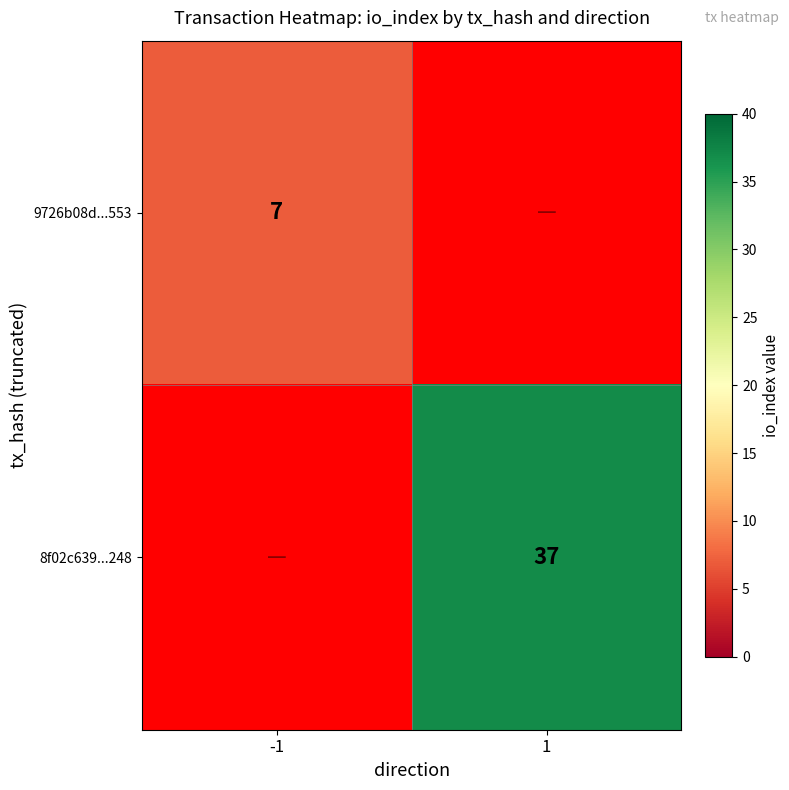

Is it true that 8f02c639...248 equals 16.0 at 1?

False